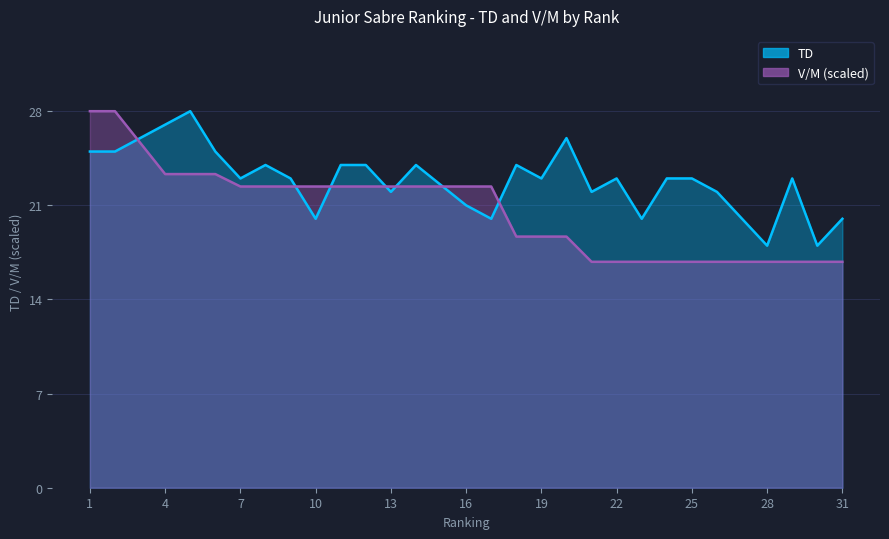

At which category does the chart reach its peak across all series?

5